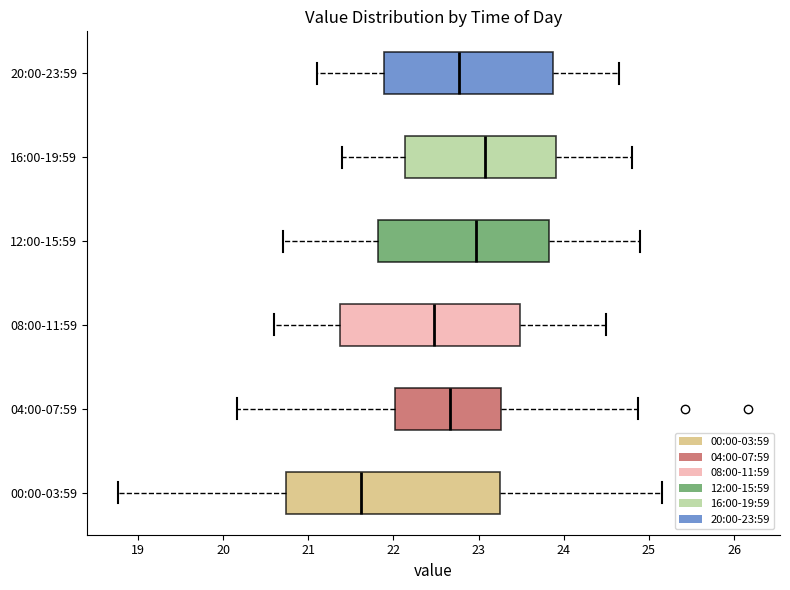

Comparing the boxes themselves (not the whiskers), which one is the widest?

00:00-03:59